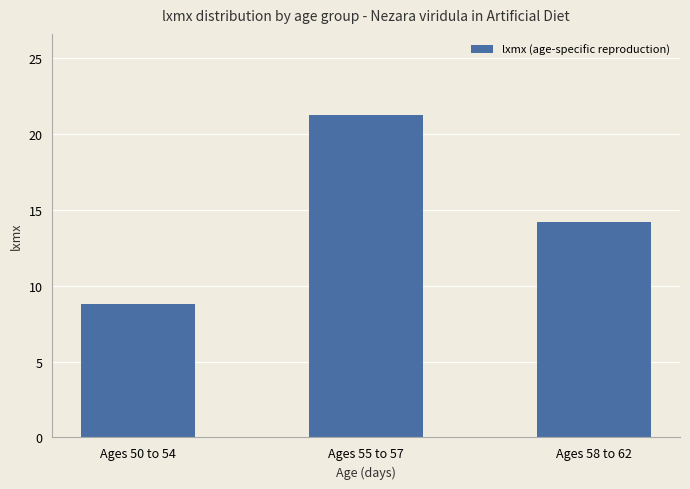

How many data points does each series have?

3